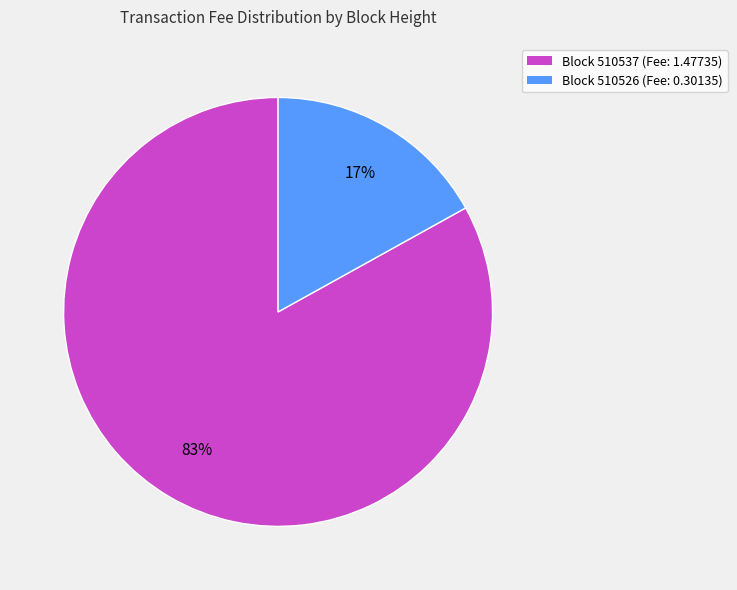

To the nearest percent, what is the average slice percentage?

50%